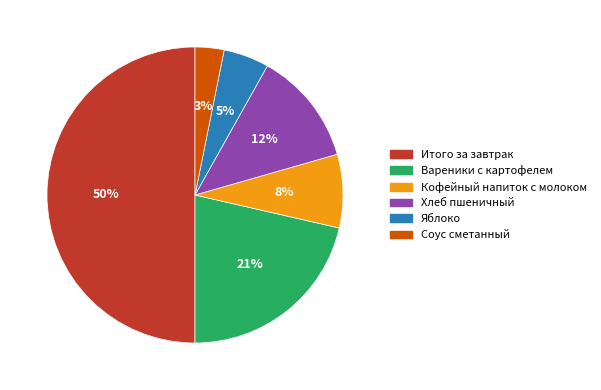

Which slice is the largest?

Итого за завтрак